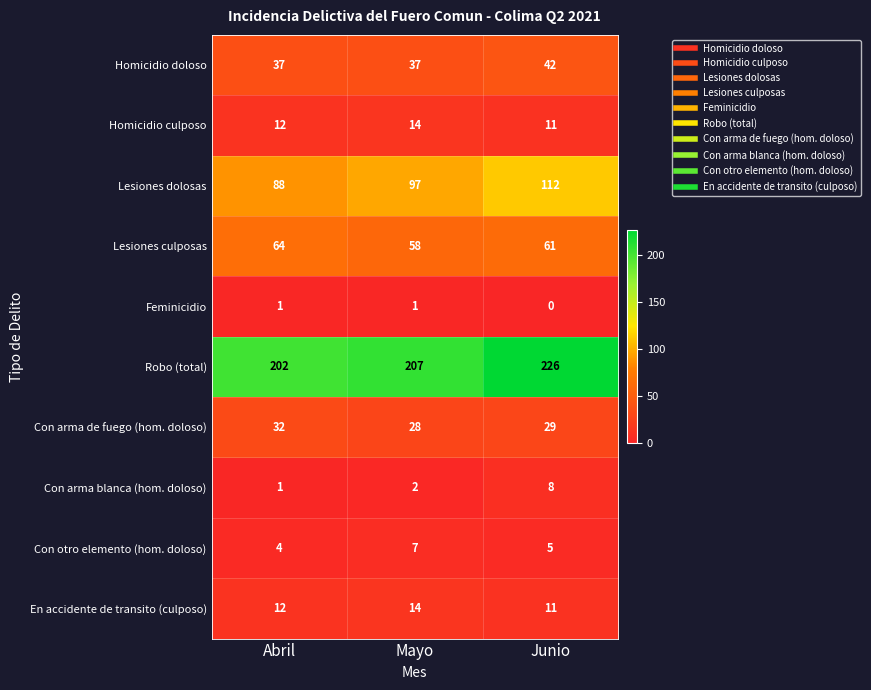

How many categories are shown in the chart?

3